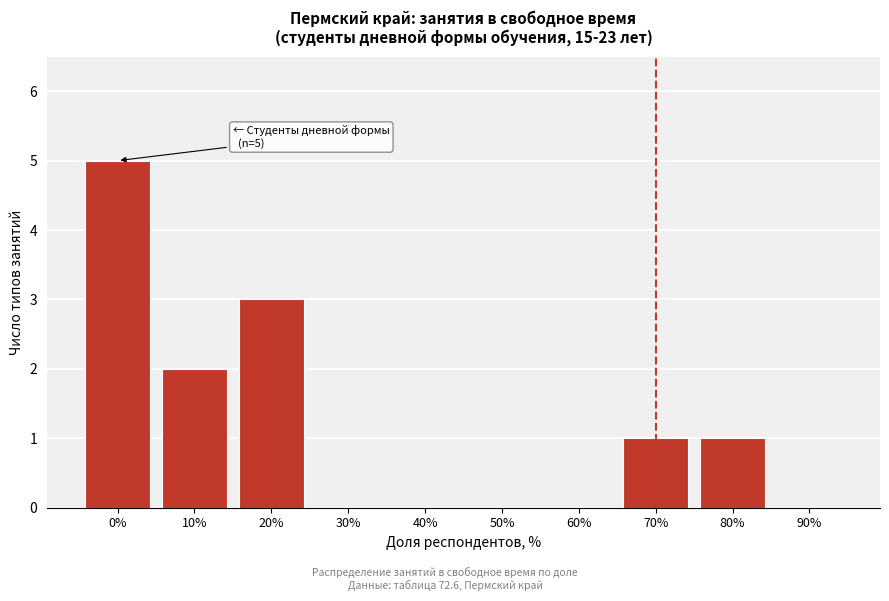

Reading left to right, list all the values displayed in this chart.

0%=5	10%=2	20%=3	30%=0	40%=0	50%=0	60%=0	70%=1	80%=1	90%=0